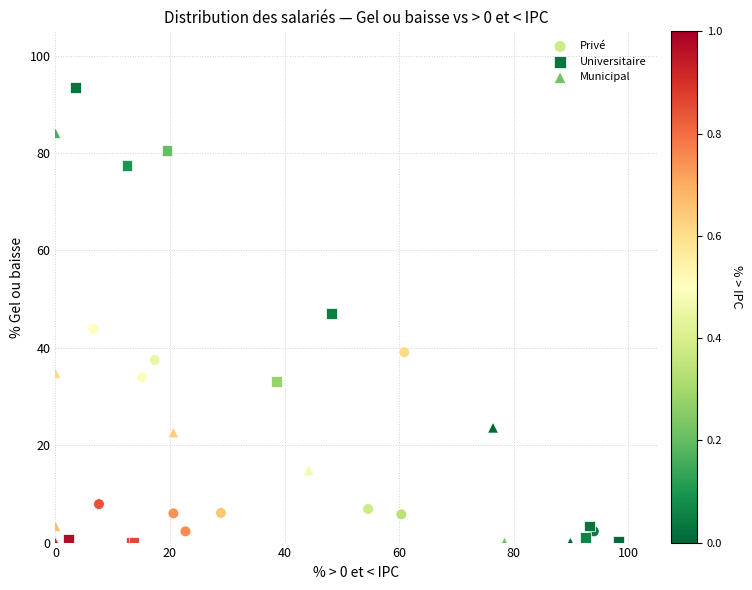

Which series contains the highest Y value?

Universitaire